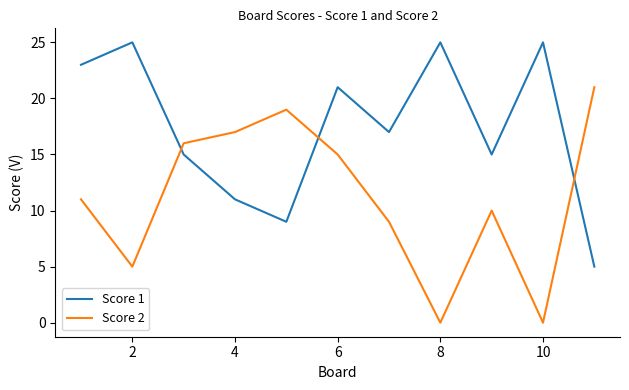

True or false: Score 2 and Score 1 intersect in this chart.

True